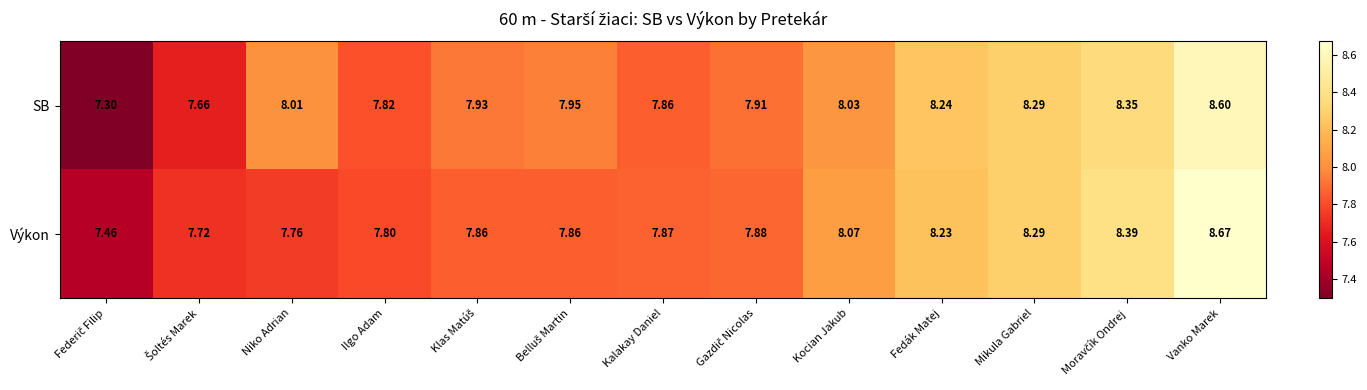

Which series has the largest total across all categories?

SB